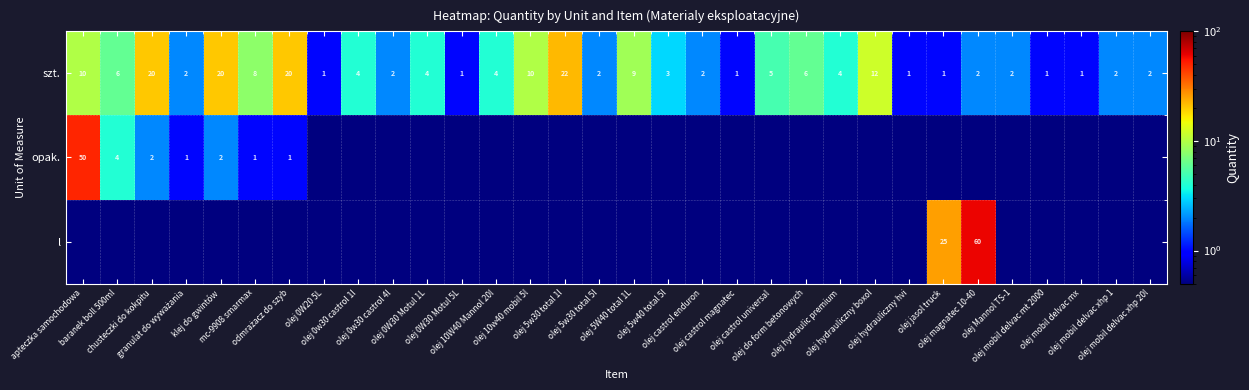

What is the average value of the szt. series?

5.9